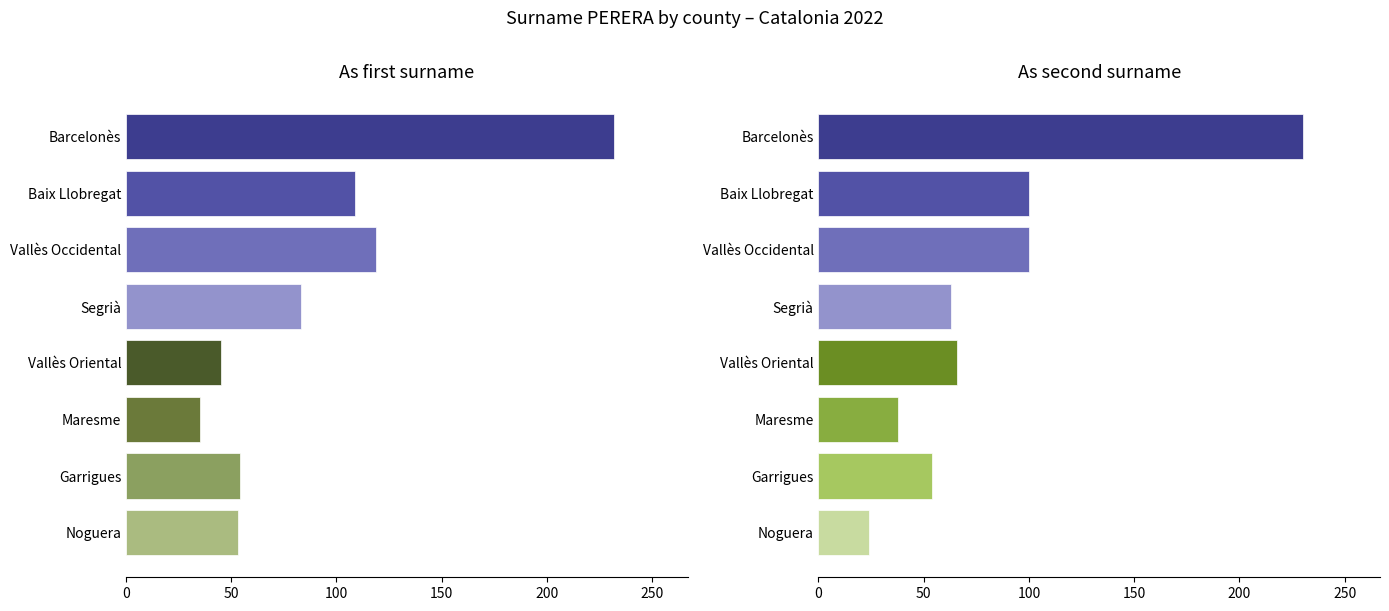

What position from the right is Vallès Occidental?

12